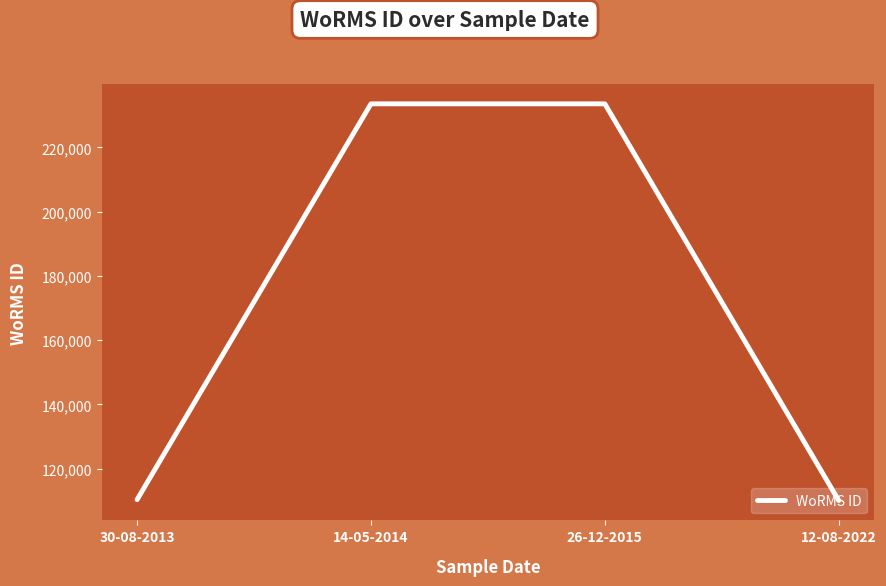

What is the greatest value displayed?

233592